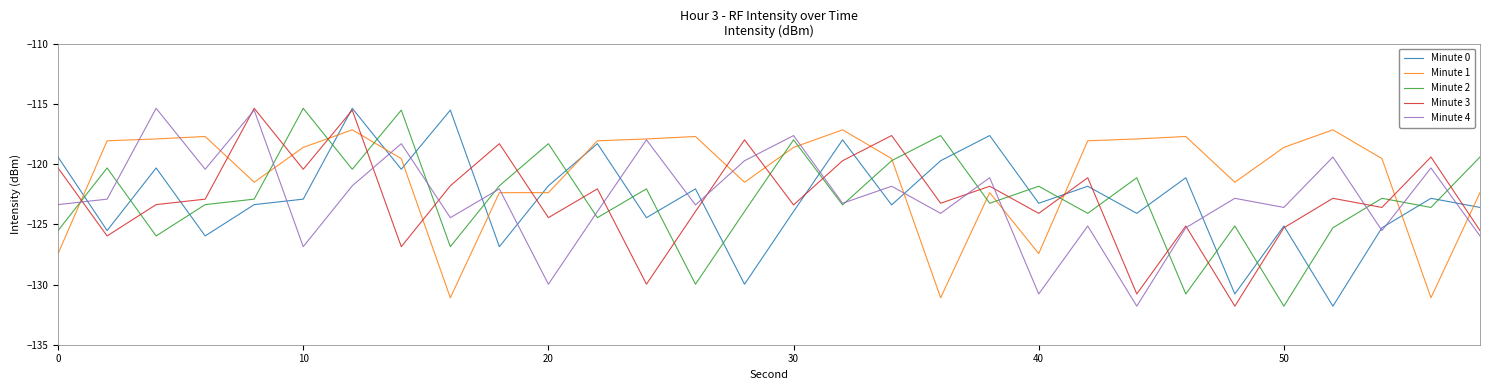

Which series has the largest total across all categories?

Minute 1